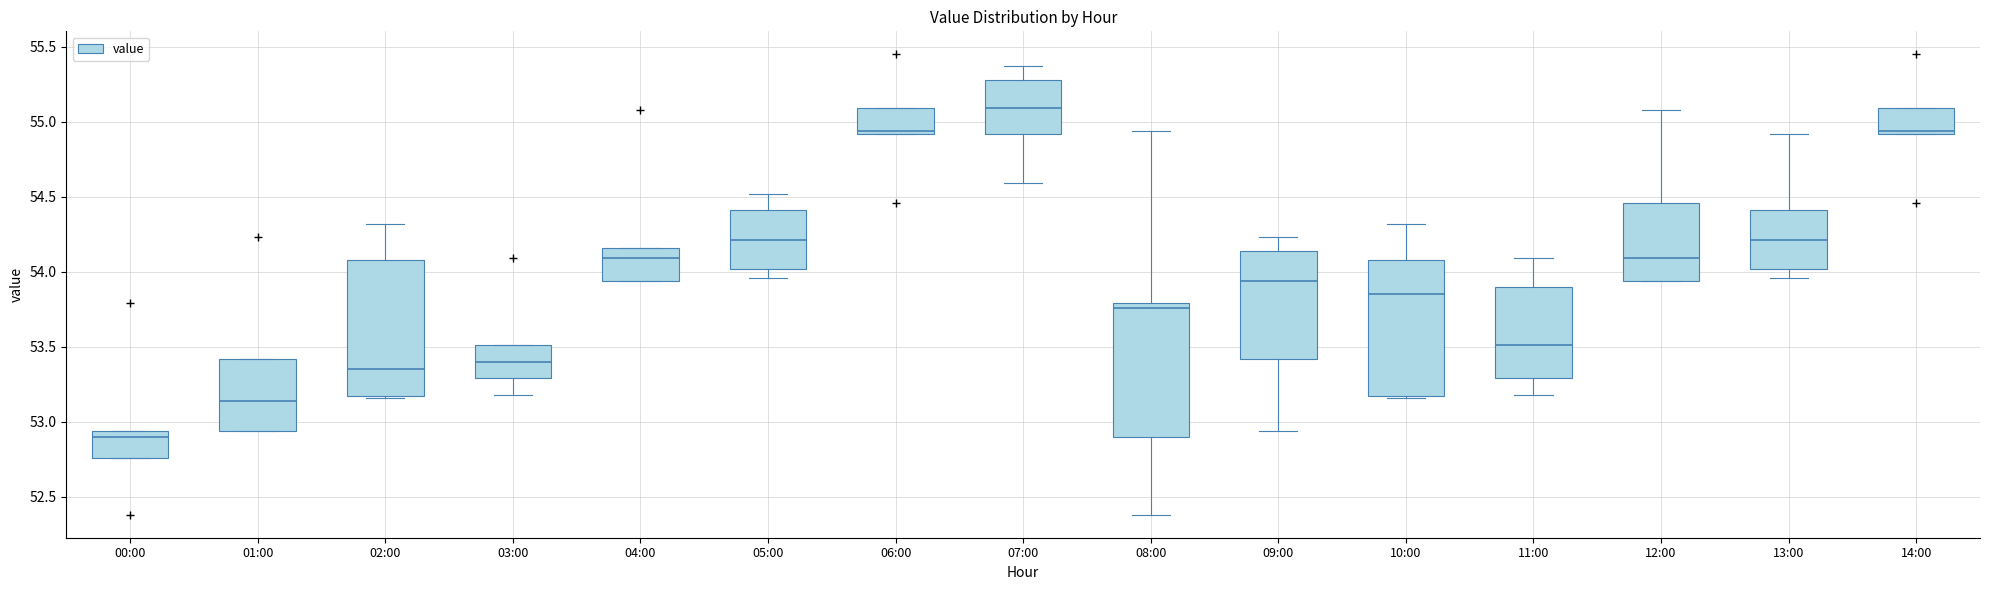

Reading left to right, transcribe this box plot: for each box, give where its median line is, the range the box spans, and where its two whiskers end, as read against the y-axis. The values are not printed on the chart, so give them approximately, as read against the axis.

00:00: median 52.90, box 52.75 to 52.95, whiskers 52.75 to 52.95
01:00: median 53.15, box 52.95 to 53.40, whiskers 52.95 to 53.40
02:00: median 53.35, box 53.15 to 54.10, whiskers 53.15 to 54.30
03:00: median 53.40, box 53.30 to 53.50, whiskers 53.20 to 53.50
04:00: median 54.10, box 53.95 to 54.15, whiskers 53.95 to 54.15
05:00: median 54.20, box 54.00 to 54.40, whiskers 53.95 to 54.50
06:00: median 54.95, box 54.90 to 55.10, whiskers 54.90 to 55.10
07:00: median 55.10, box 54.90 to 55.30, whiskers 54.60 to 55.35
08:00: median 53.75, box 52.90 to 53.80, whiskers 52.40 to 54.95
09:00: median 53.95, box 53.40 to 54.15, whiskers 52.95 to 54.25
10:00: median 53.85, box 53.15 to 54.10, whiskers 53.15 to 54.30
11:00: median 53.50, box 53.30 to 53.90, whiskers 53.20 to 54.10
12:00: median 54.10, box 53.95 to 54.45, whiskers 53.95 to 55.10
13:00: median 54.20, box 54.00 to 54.40, whiskers 53.95 to 54.90
14:00: median 54.95, box 54.90 to 55.10, whiskers 54.90 to 55.10